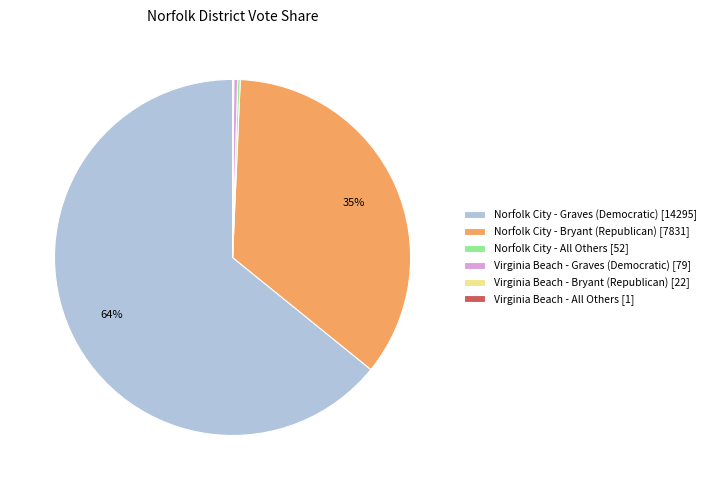

Which slice is the largest?

Norfolk City - Graves (Democratic) [14295]